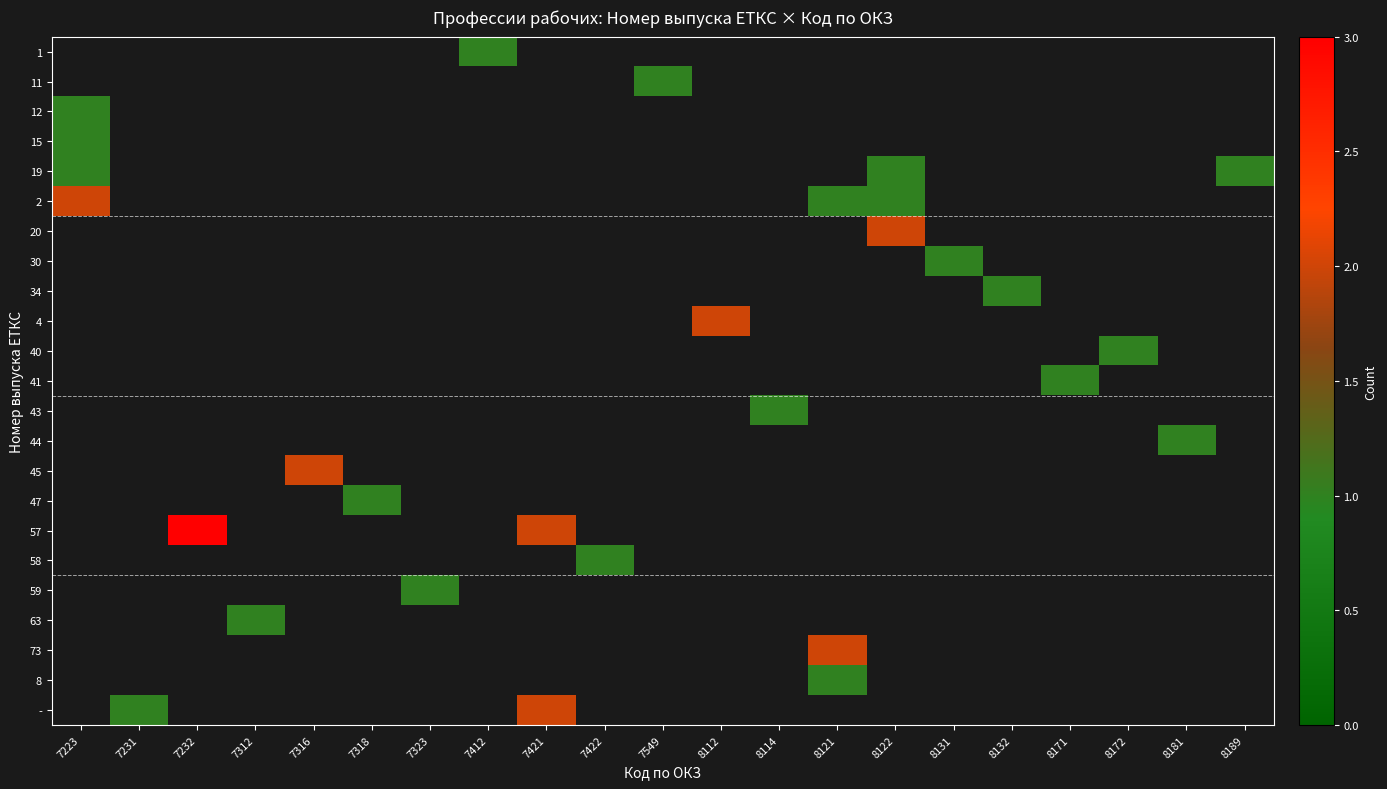

Which has a higher value, 8132 or 8172?

8172